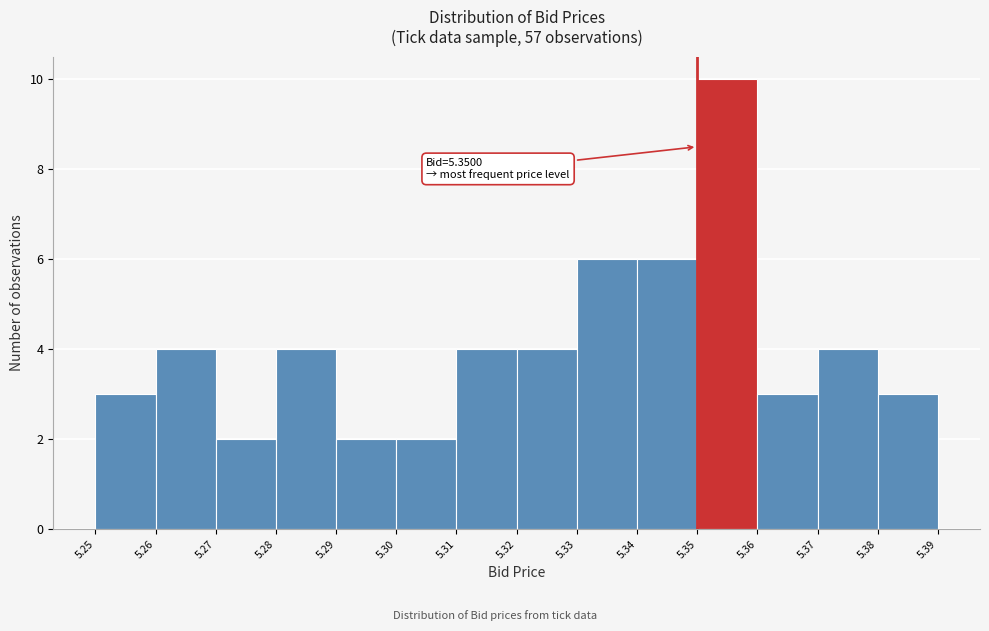

Over which range of the x-axis is the bar tallest?

5.35 to 5.36